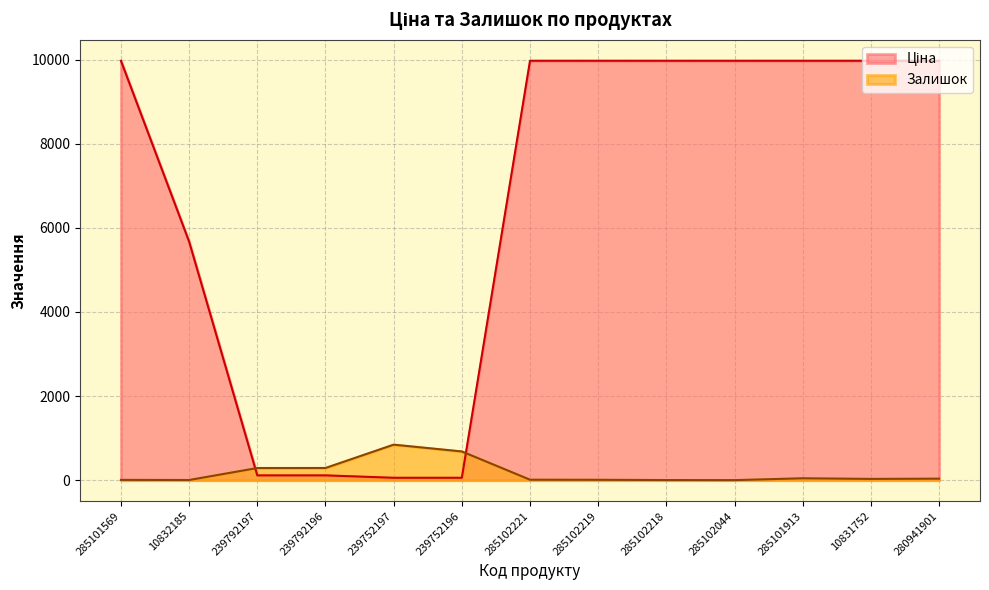

At which category does the chart reach its minimum across all series?

285102044